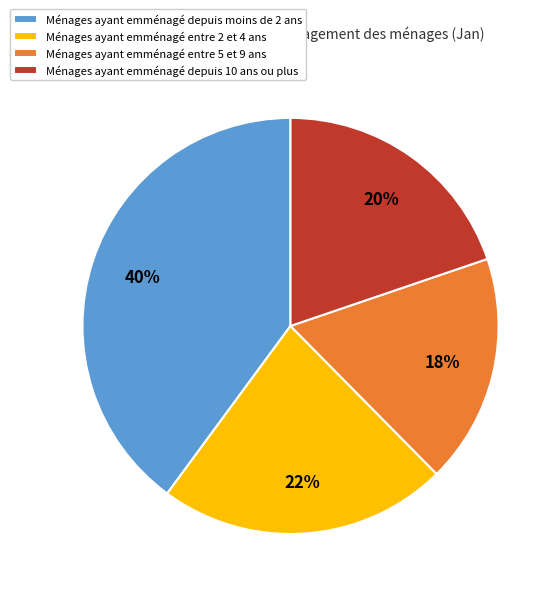

Which has a higher value, Ménages ayant emménagé depuis moins de 2 ans or Ménages ayant emménagé entre 5 et 9 ans?

Ménages ayant emménagé depuis moins de 2 ans